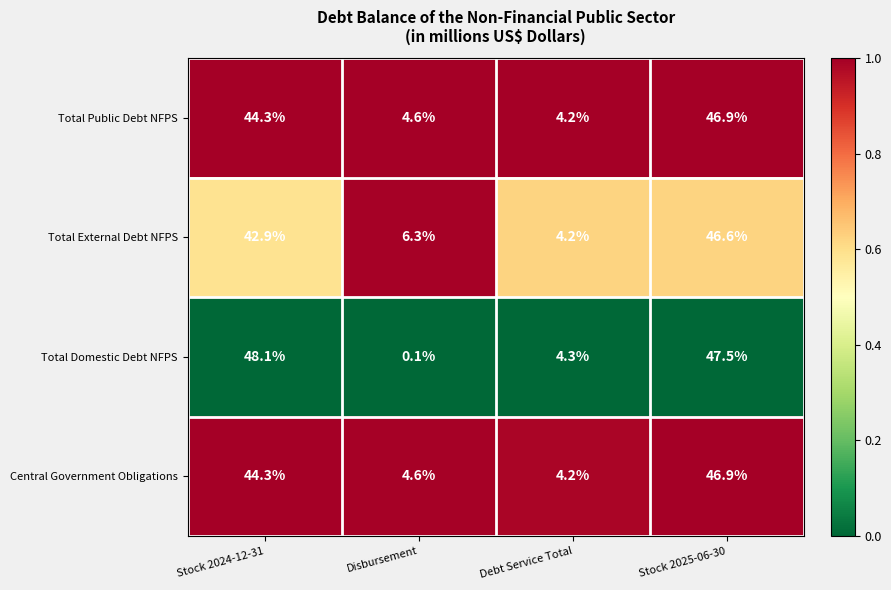

What is the sum of all Total External Debt NFPS values?

100.0